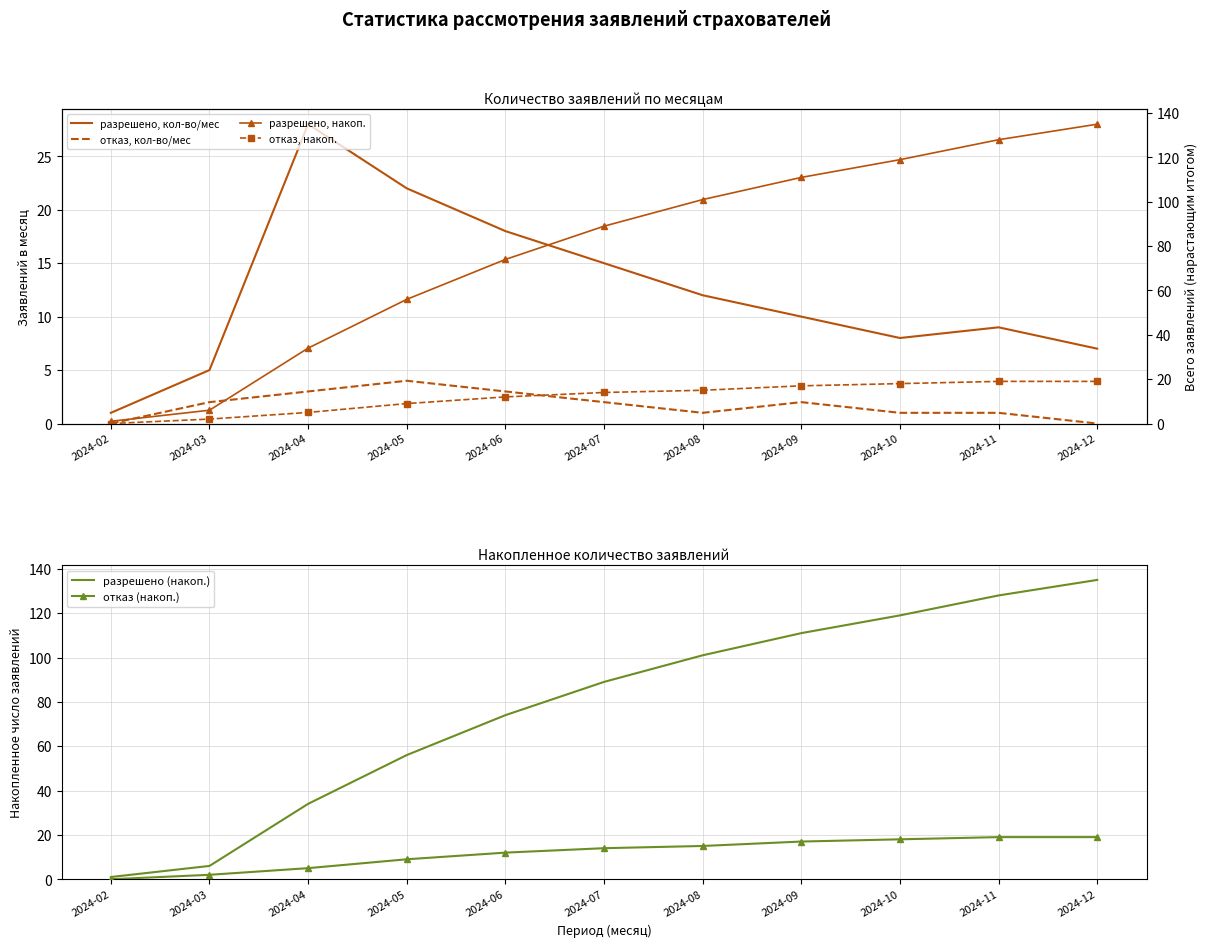

What is the value of the отказ, кол-во/мес point at the 6th from the left?

2